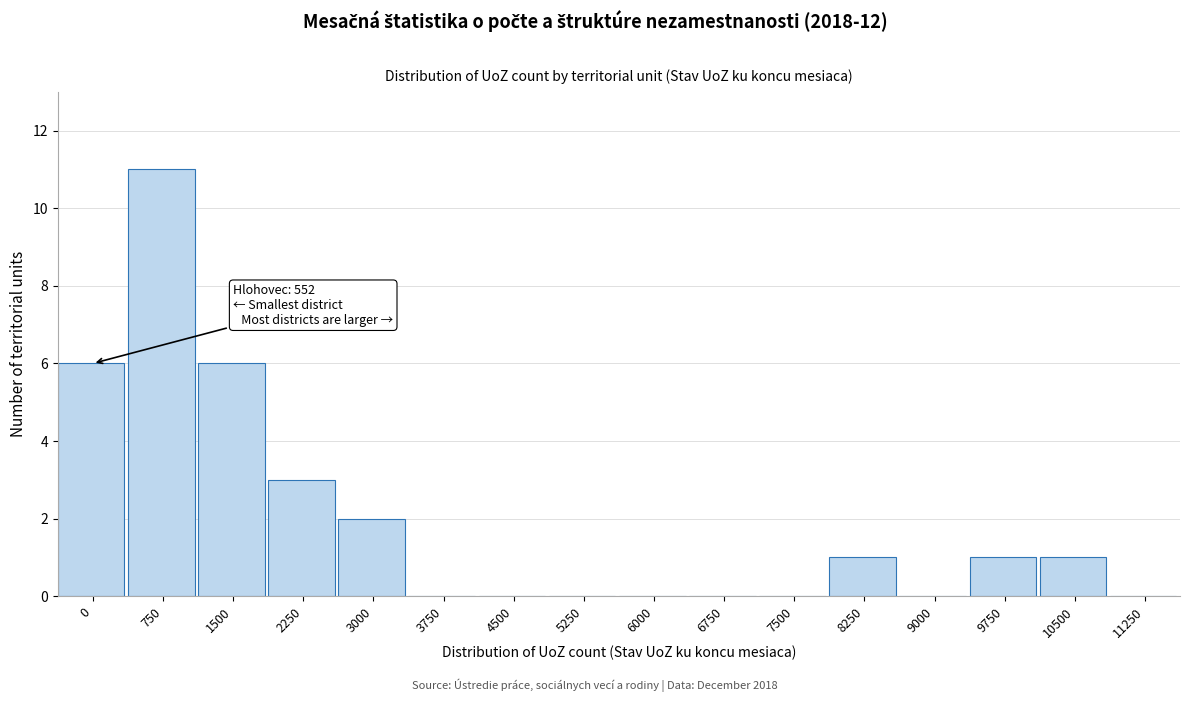

Reading left to right, transcribe all the data shown in this chart.

0=6	750=11	1500=6	2250=3	3000=2	3750=0	4500=0	5250=0	6000=0	6750=0	7500=0	8250=1	9000=0	9750=1	10500=1	11250=0